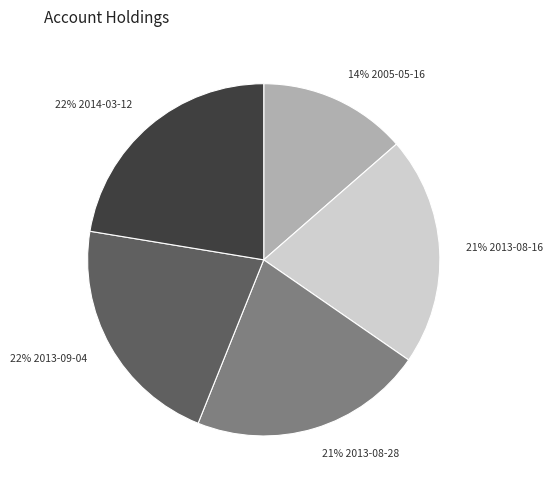

Is there a majority slice in this chart?

No